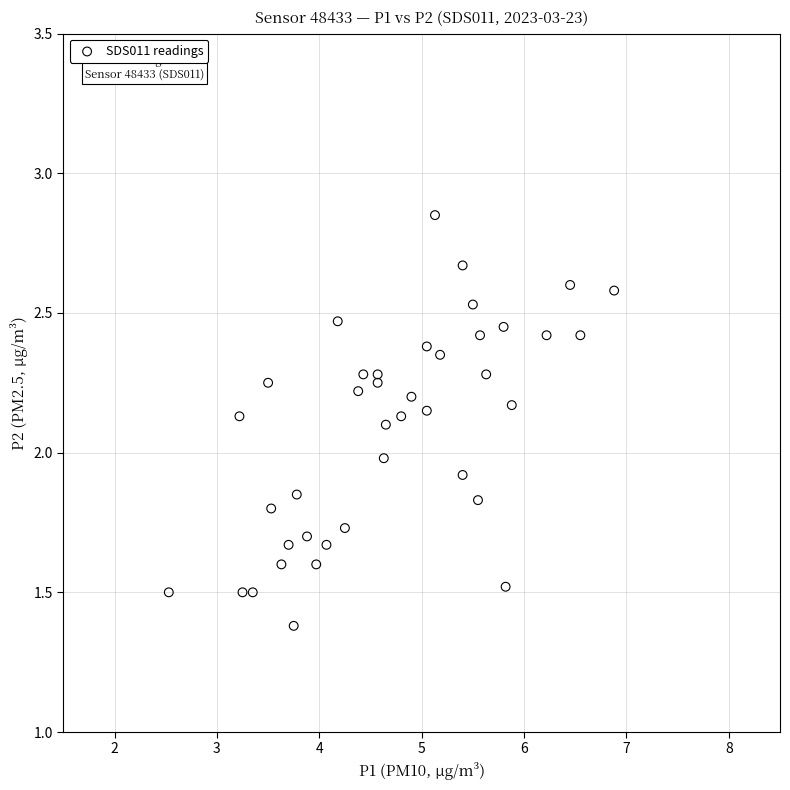

What is the range of X values (max minus min)?

4.3